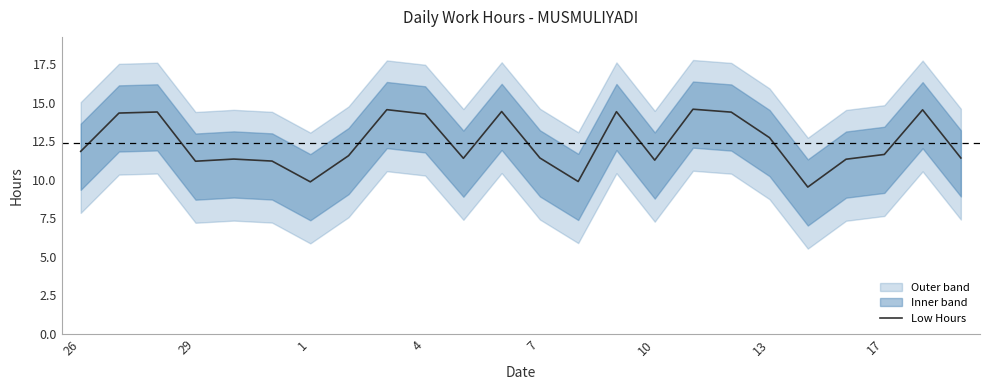

Is it true that the value at 23 is 11.4?

True